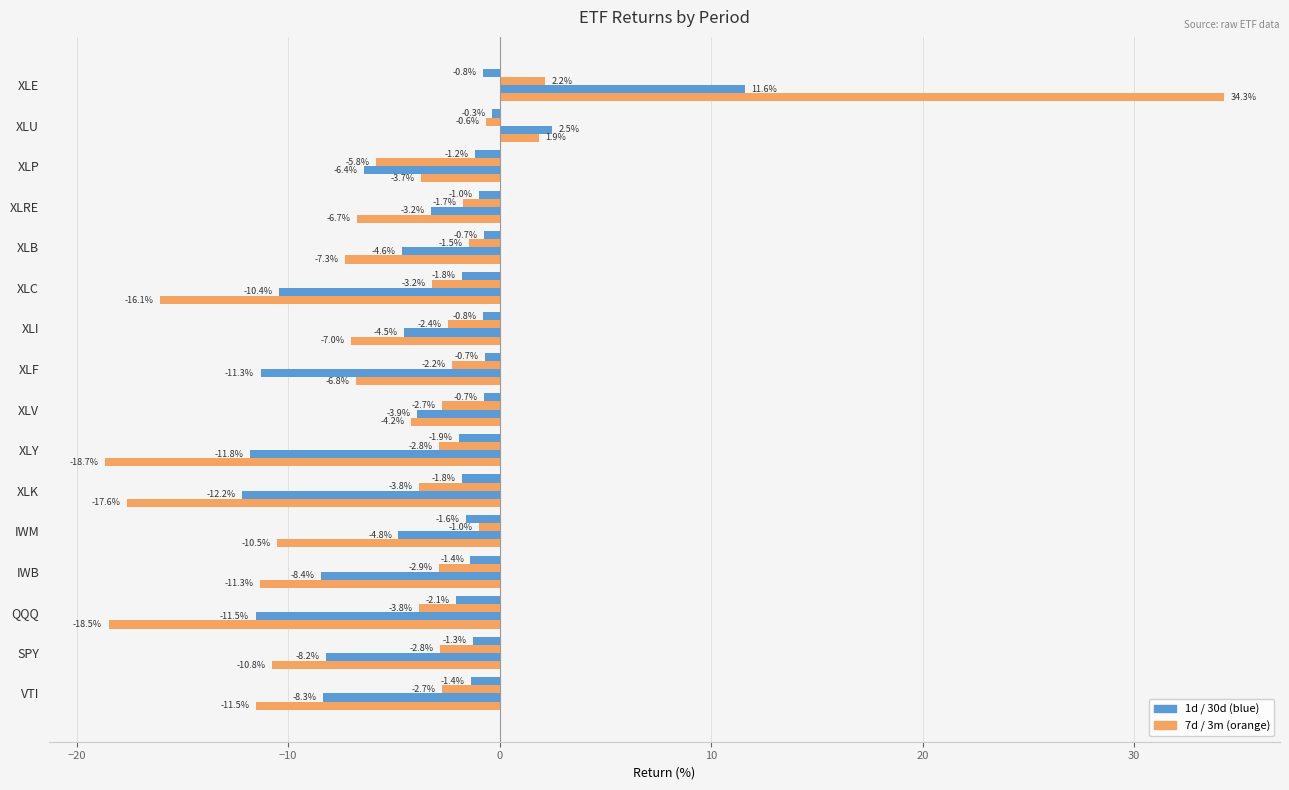

How many distinct data groups are displayed?

4